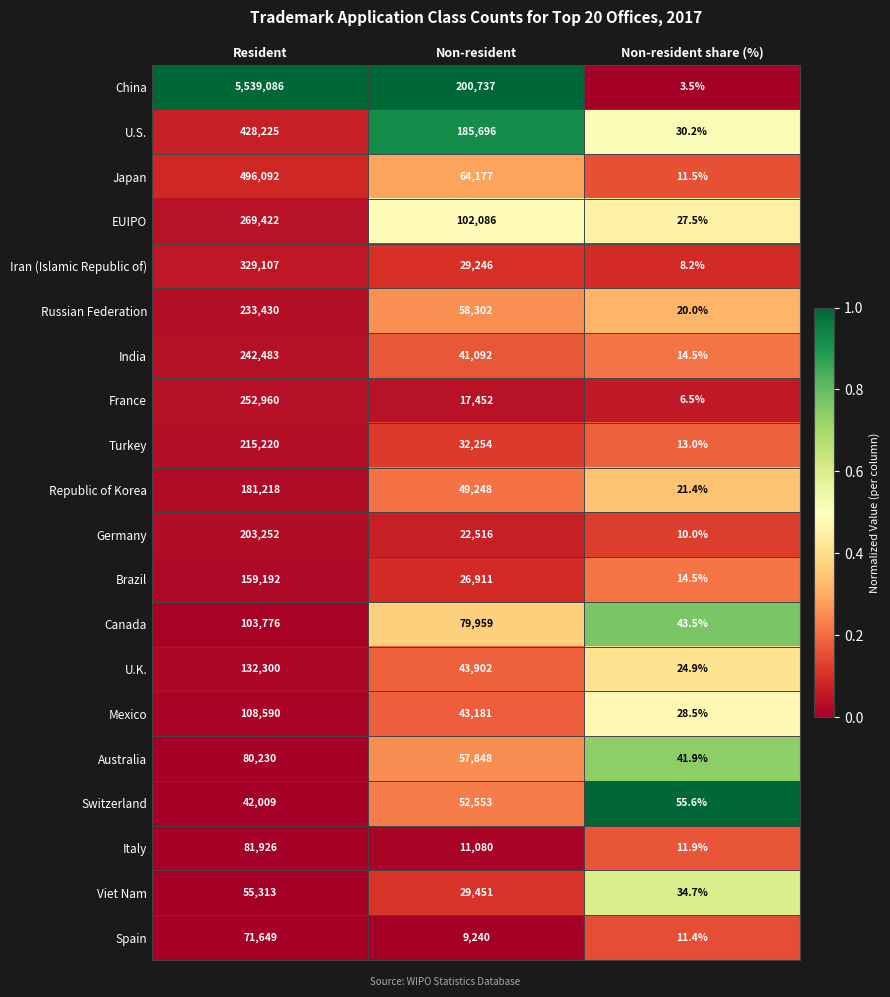

Which series has the largest range (max minus min)?

China